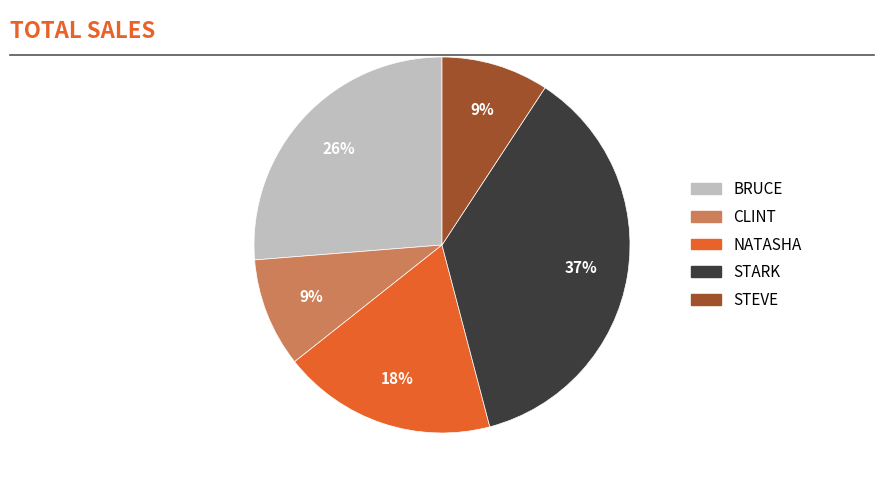

Is there any slice that represents more than half of the pie?

No